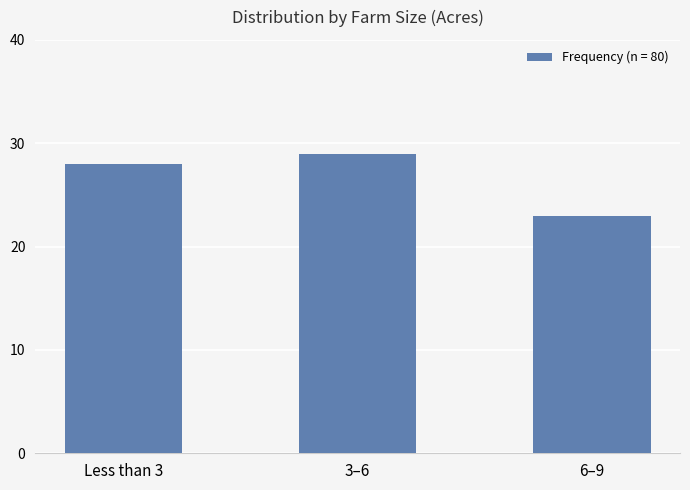

Does the chart contain stacked bars?

No